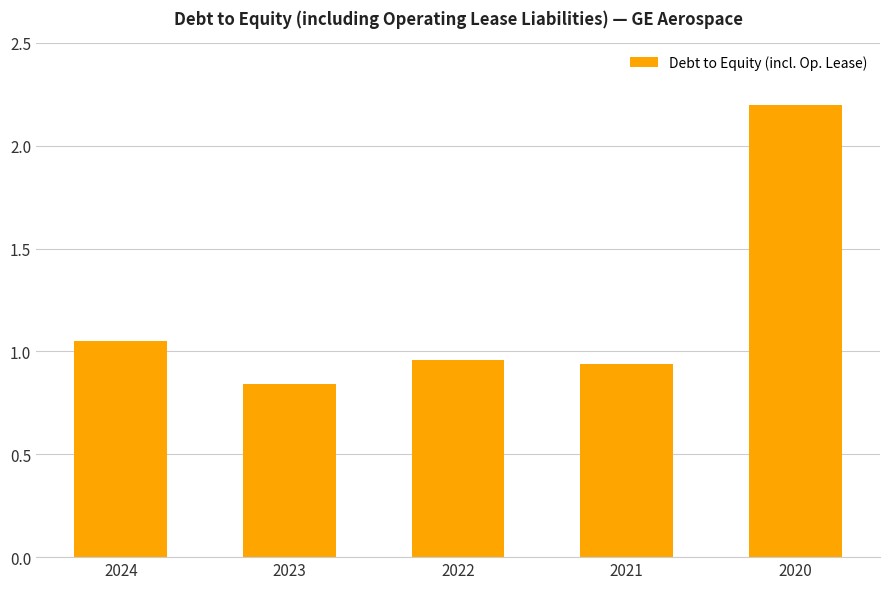

What is the sum of all values?

6.0